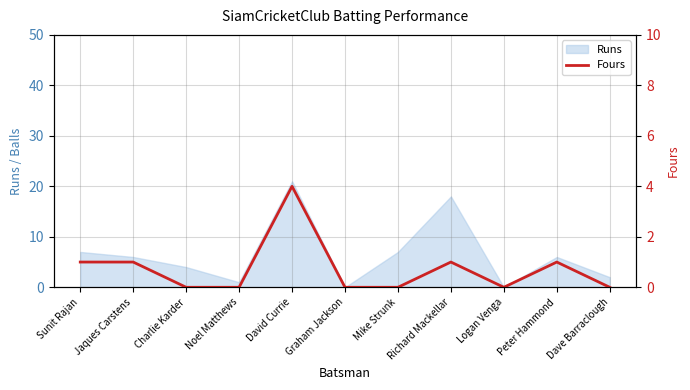

The Runs series shows 7 at Charlie Karder. True or false?

False